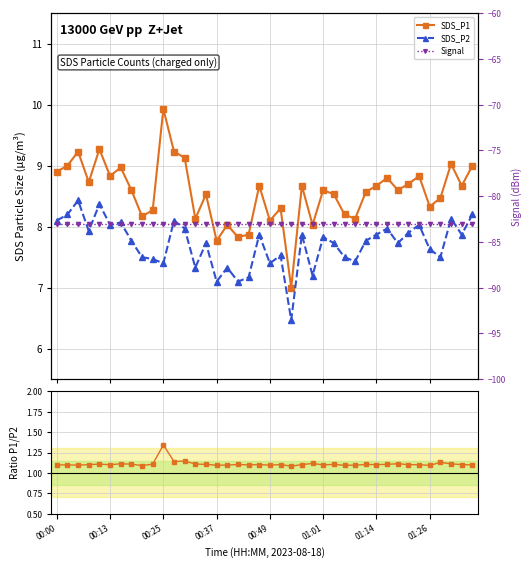

Reading left to right, transcribe all the data shown in this chart.

SDS_P1: 8.9	9.0	9.2	8.7	9.3	8.8	9.0	8.6	8.2	8.3	9.9	9.2	9.1	8.1	8.5	7.8	8.0	7.8	7.9	8.7	8.1	8.3	7.0	8.7	8.0	8.6	8.5	8.2	8.1	8.6	8.7	8.8	8.6	8.7	8.8	8.3	8.5	9.0	8.7	9.0
SDS_P2: 8.1	8.2	8.4	7.9	8.4	8.0	8.1	7.8	7.5	7.5	7.4	8.1	8.0	7.3	7.7	7.1	7.3	7.1	7.2	7.9	7.4	7.5	6.5	7.9	7.2	7.8	7.7	7.5	7.4	7.8	7.9	8.0	7.7	7.9	8.0	7.6	7.5	8.1	7.9	8.2
SDS_P1/SDS_P2: 1.1	1.1	1.1	1.1	1.1	1.1	1.1	1.1	1.1	1.1	1.3	1.1	1.1	1.1	1.1	1.1	1.1	1.1	1.1	1.1	1.1	1.1	1.1	1.1	1.1	1.1	1.1	1.1	1.1	1.1	1.1	1.1	1.1	1.1	1.1	1.1	1.1	1.1	1.1	1.1
Signal: -83.0	-83.0	-83.0	-83.0	-83.0	-83.0	-83.0	-83.0	-83.0	-83.0	-83.0	-83.0	-83.0	-83.0	-83.0	-83.0	-83.0	-83.0	-83.0	-83.0	-83.0	-83.0	-83.0	-83.0	-83.0	-83.0	-83.0	-83.0	-83.0	-83.0	-83.0	-83.0	-83.0	-83.0	-83.0	-83.0	-83.0	-83.0	-83.0	-83.0